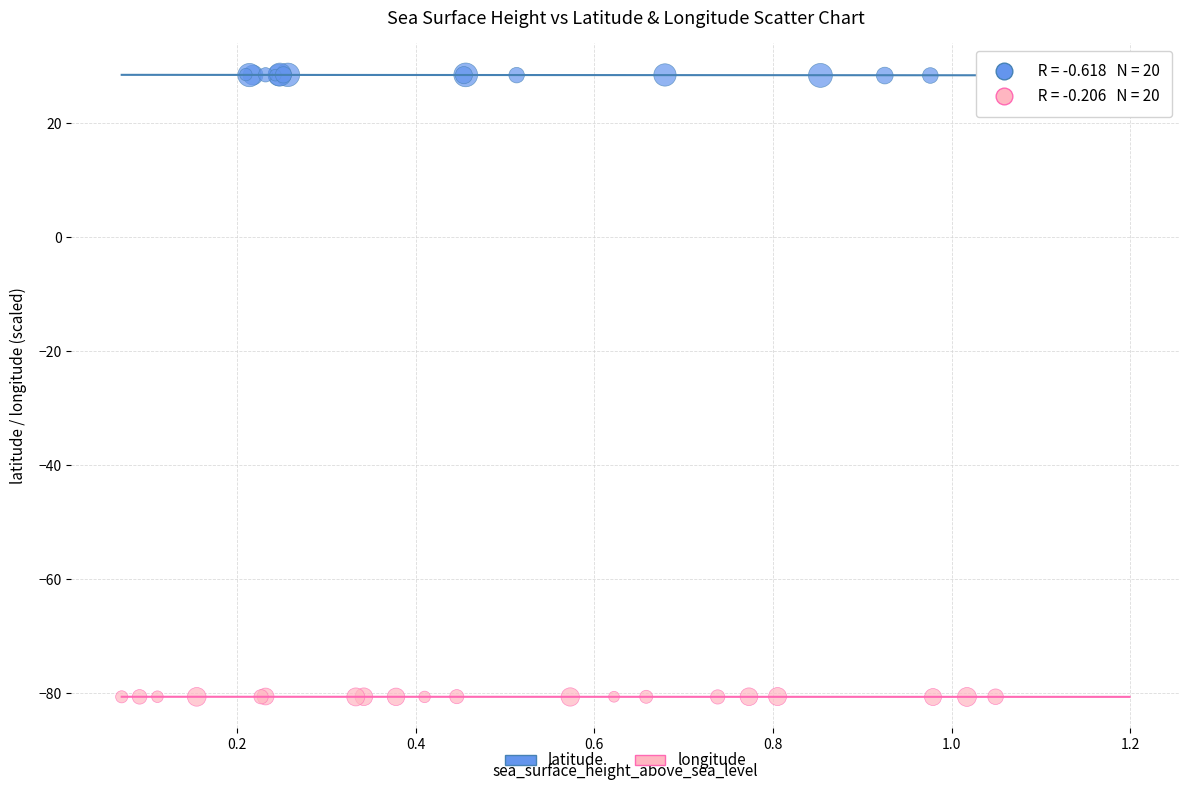

Which series has the widest spread of Y values?

latitude